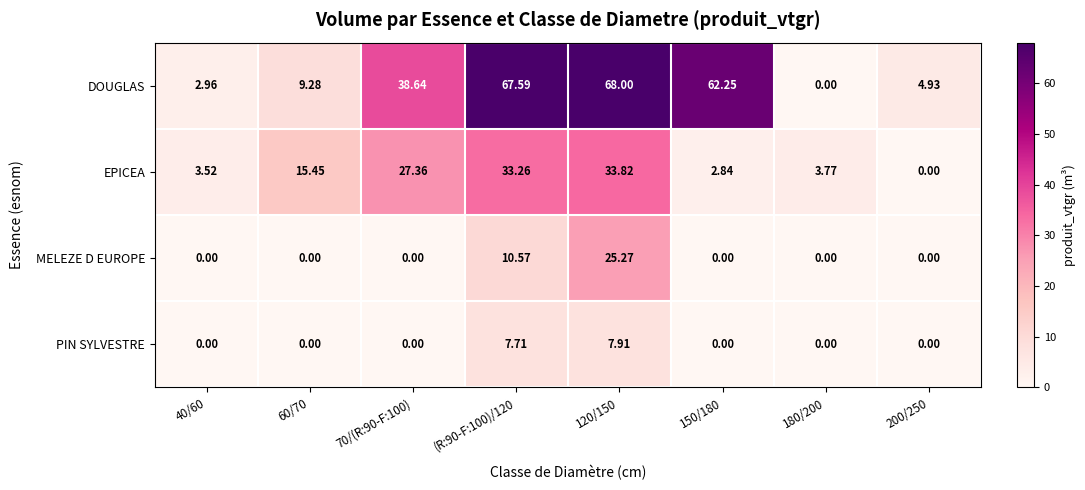

Between 150/180 and 200/250, which series saw the biggest shift?

DOUGLAS